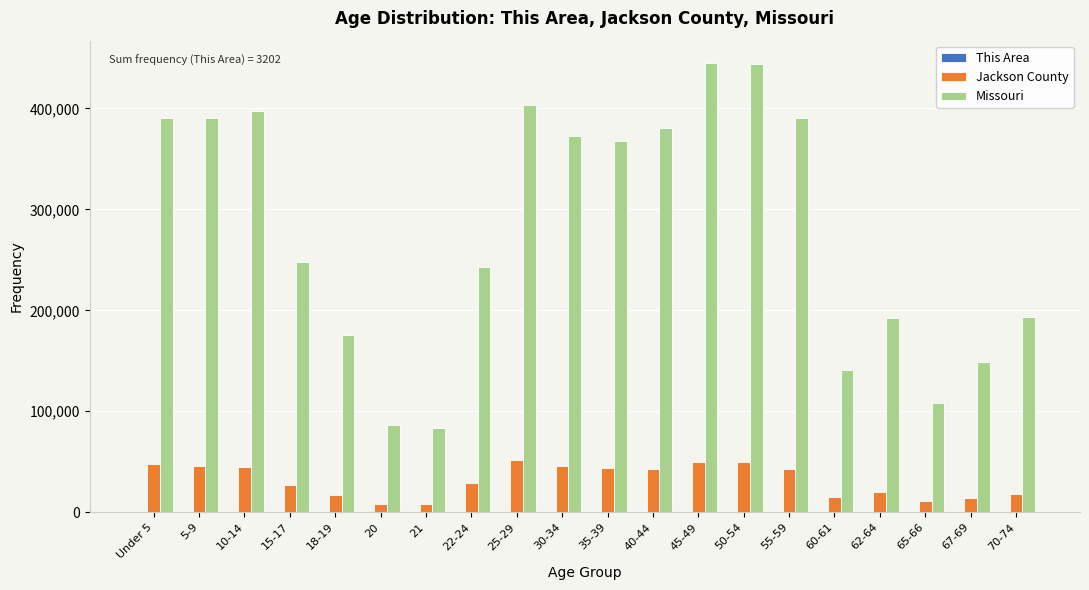

Is the value of Jackson County at 35-39 greater than the value of Missouri at 40-44?

No